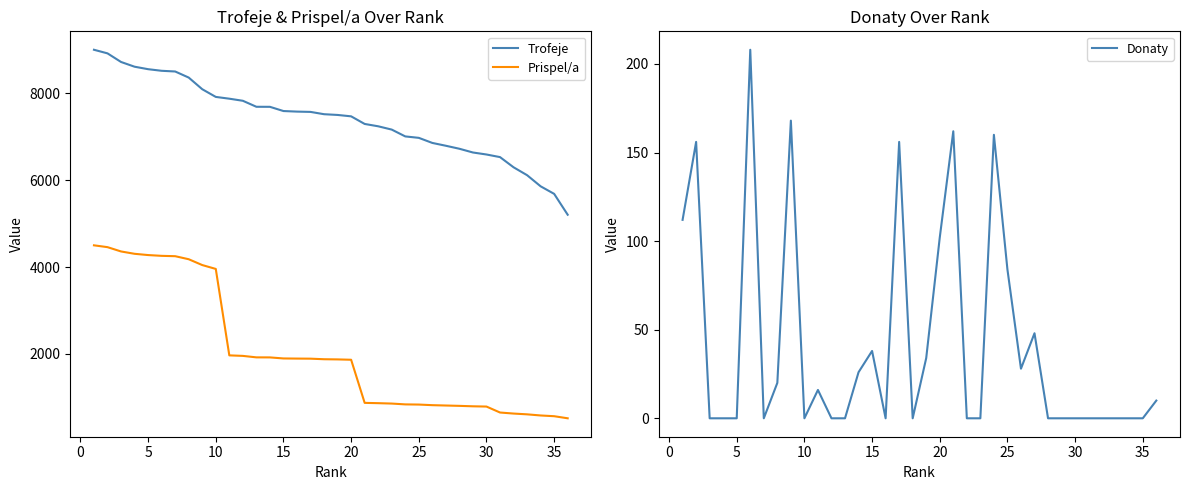

True or false: Trofeje and Prispel/a cross at least once.

False